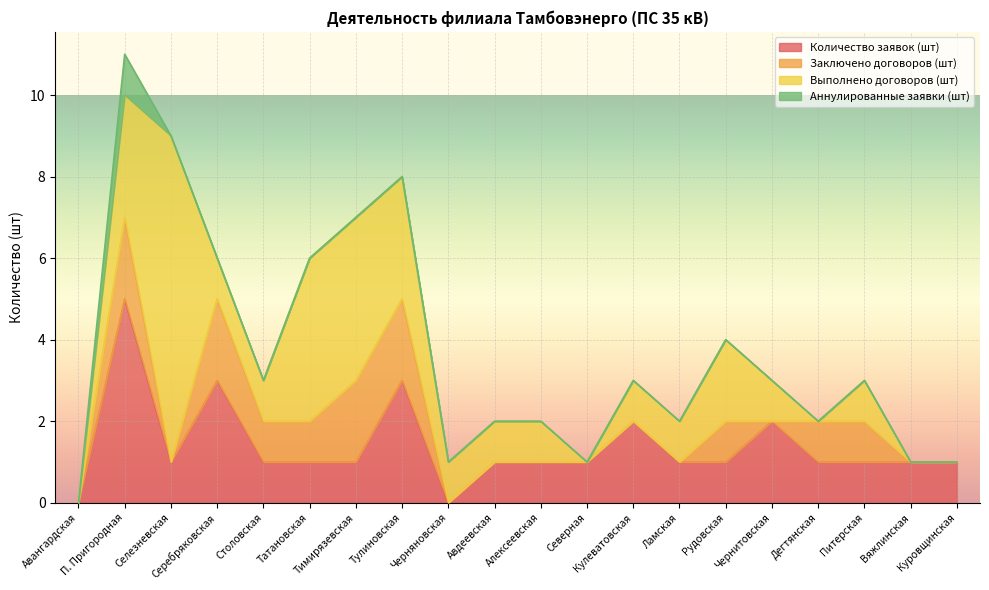

At which category is the sum across all series the highest?

П. Пригородная